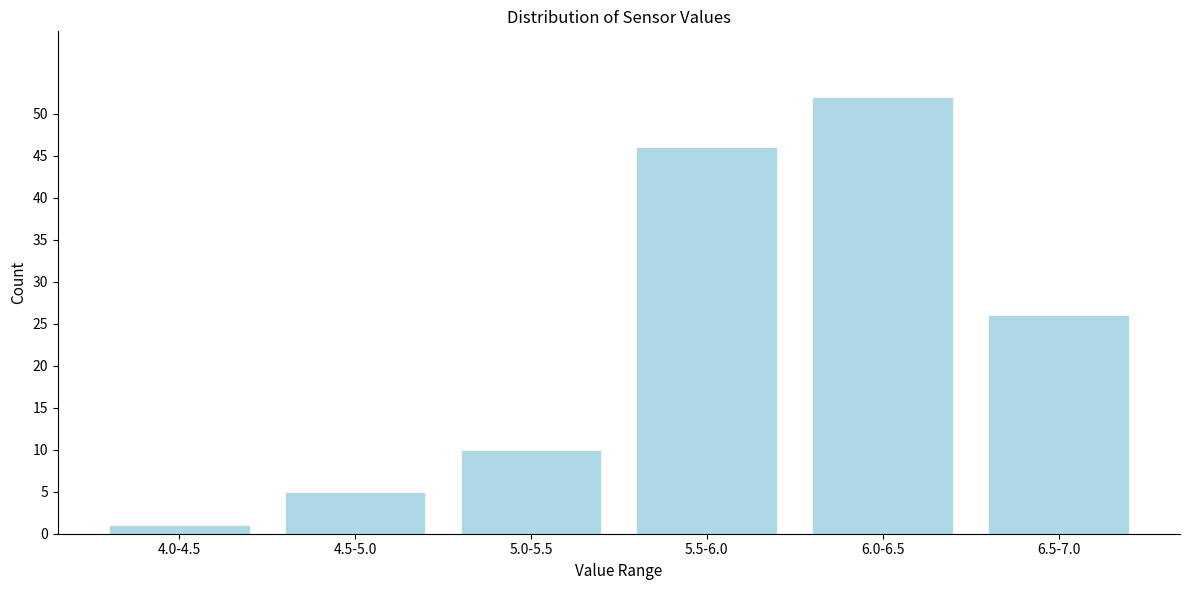

Reading right to left, list all the values displayed in this chart.

26	52	46	10	5	1